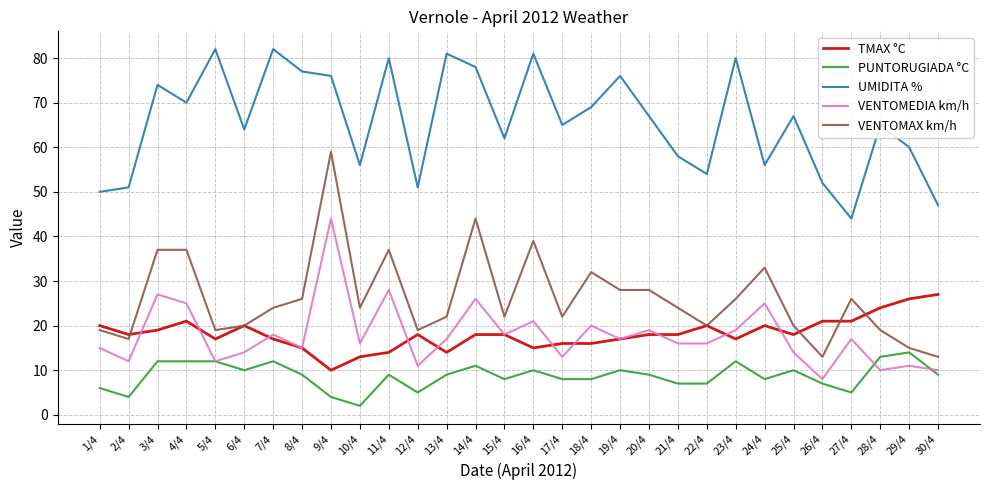

At which label does VENTOMEDIA km/h reach its minimum?

26/4